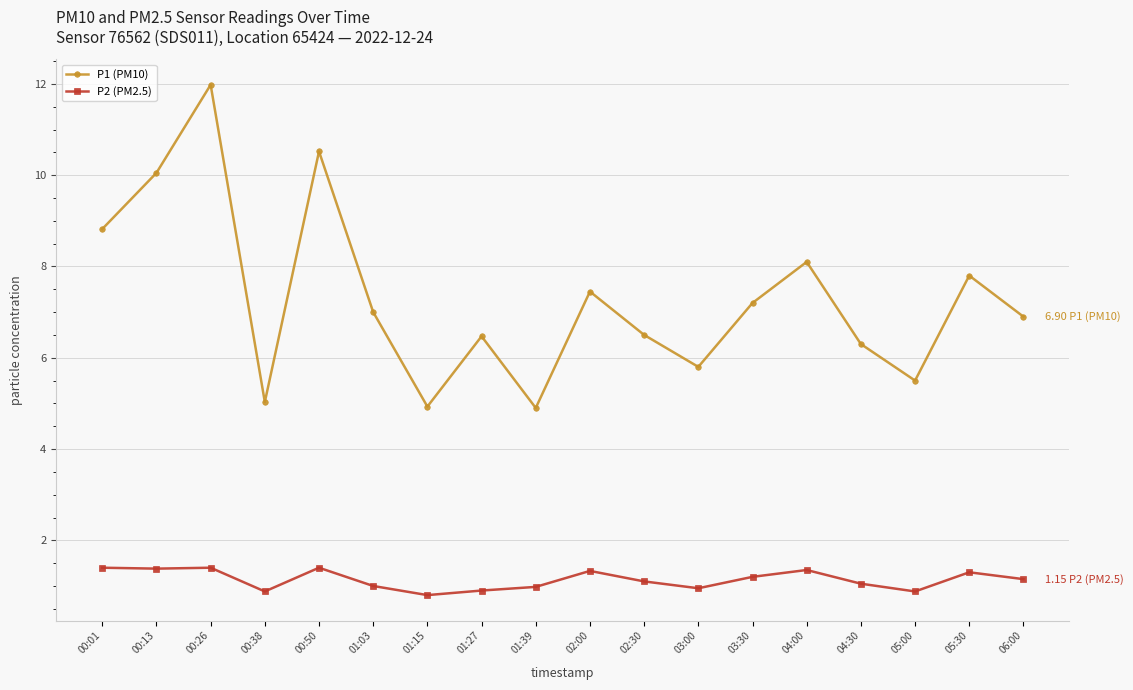

The value of P2 (PM2.5) at 02:00 is 1.3. True or false?

True